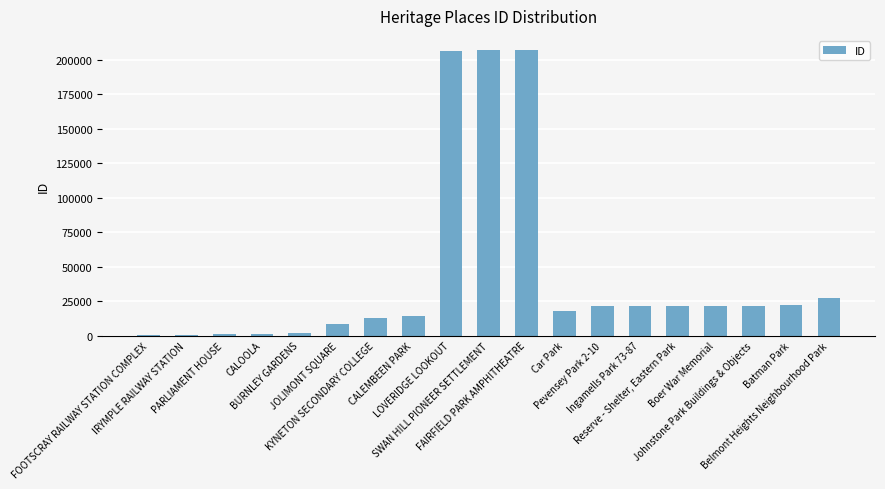

What is the sum of all values?

834934